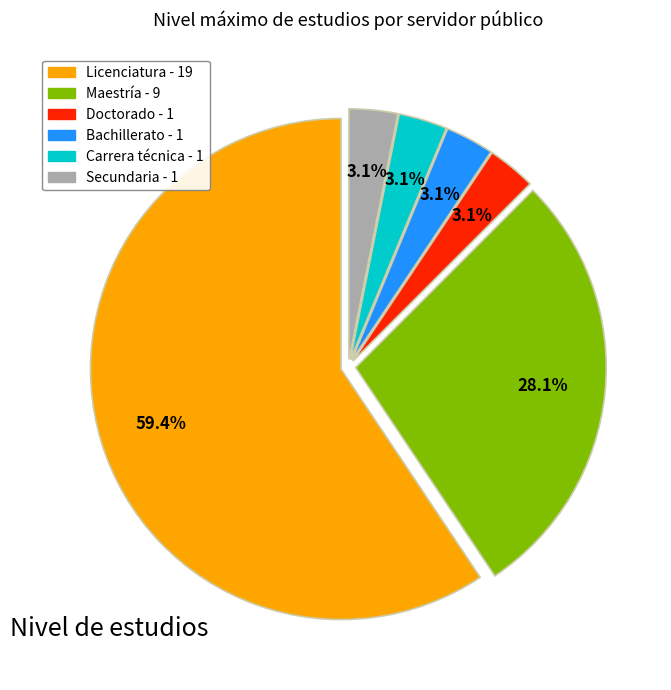

Is it true that Licenciatura is 59% of the pie?

True